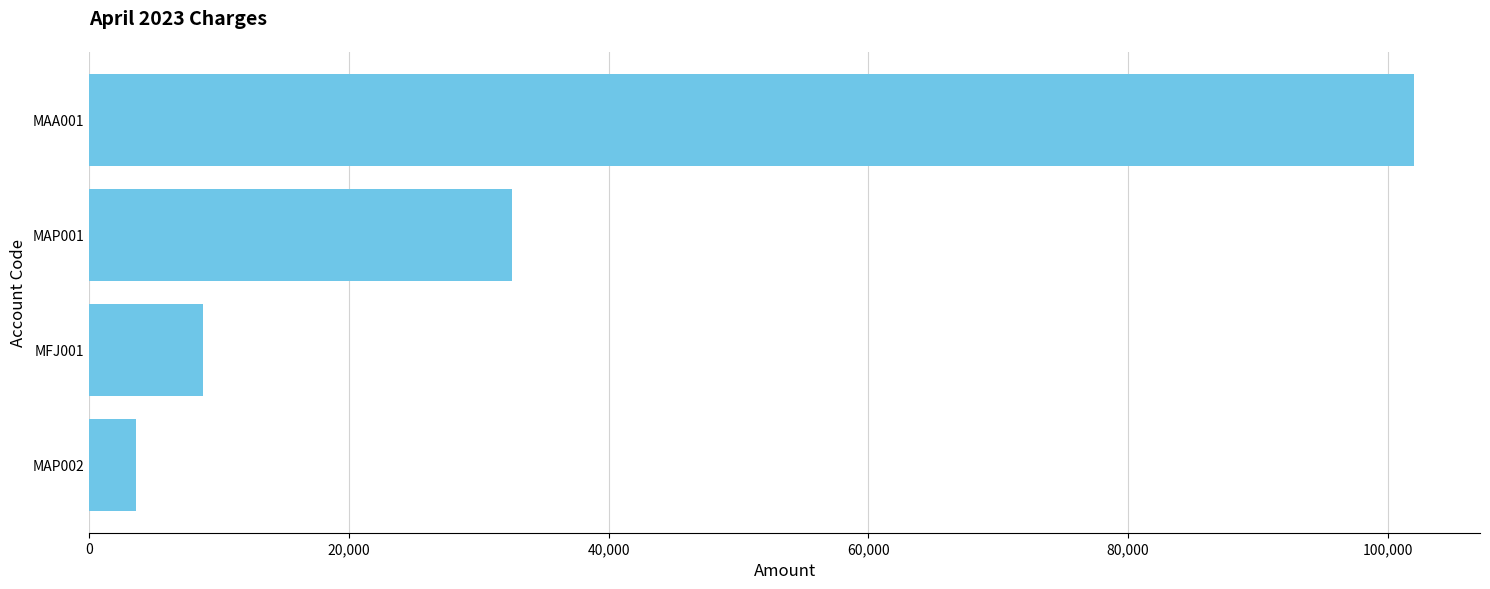

What is the maximum value shown in the chart?

102022.0